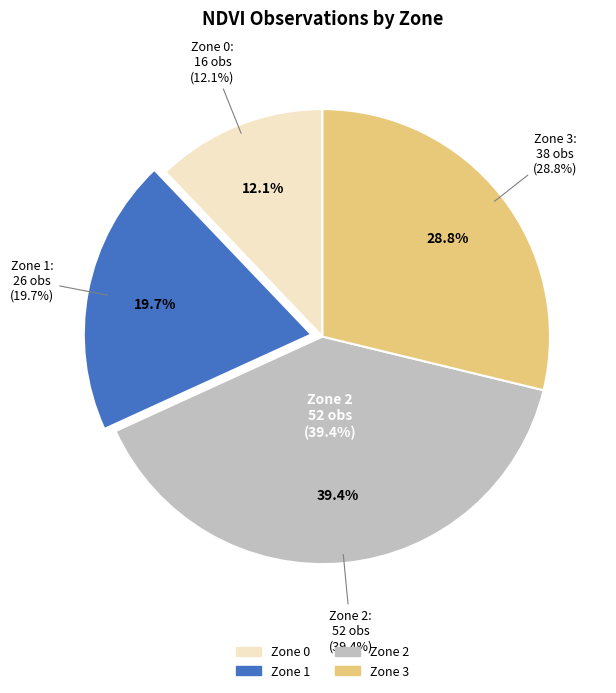

To the nearest percent, what is the combined percentage of Zone 3 and Zone 0?

41%